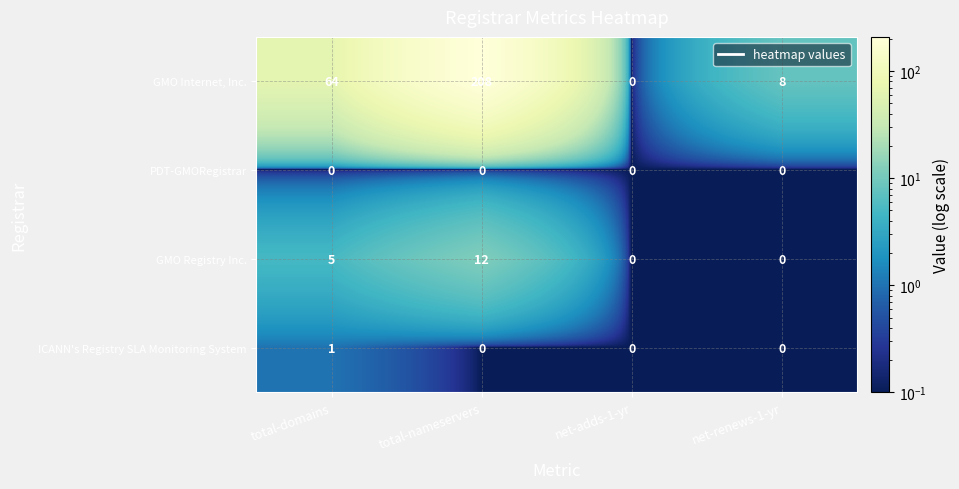

What is the maximum value shown in the chart?

208